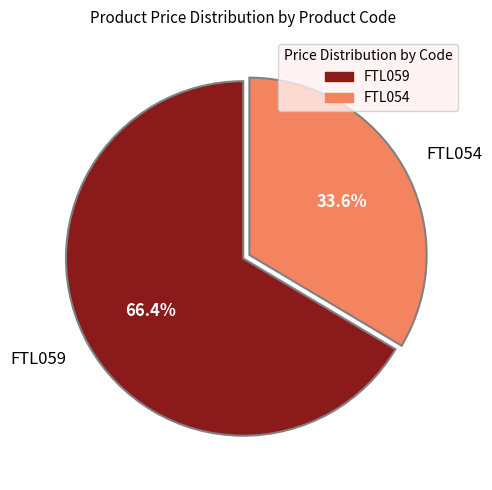

To the nearest percent, what is the average slice percentage?

50%